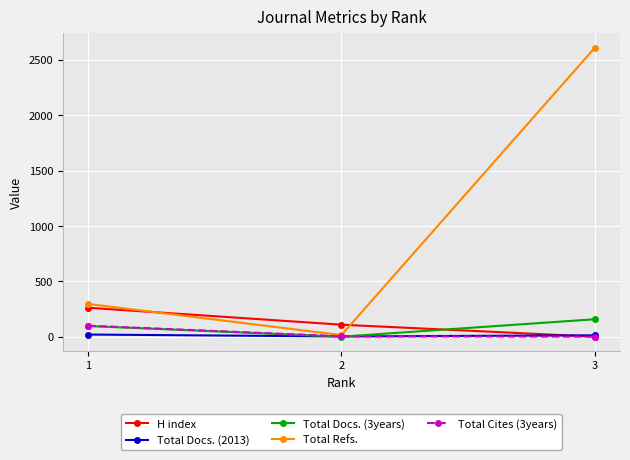

What are all the series names shown in the legend?

H index, Total Docs. (2013), Total Docs. (3years), Total Refs., Total Cites (3years)